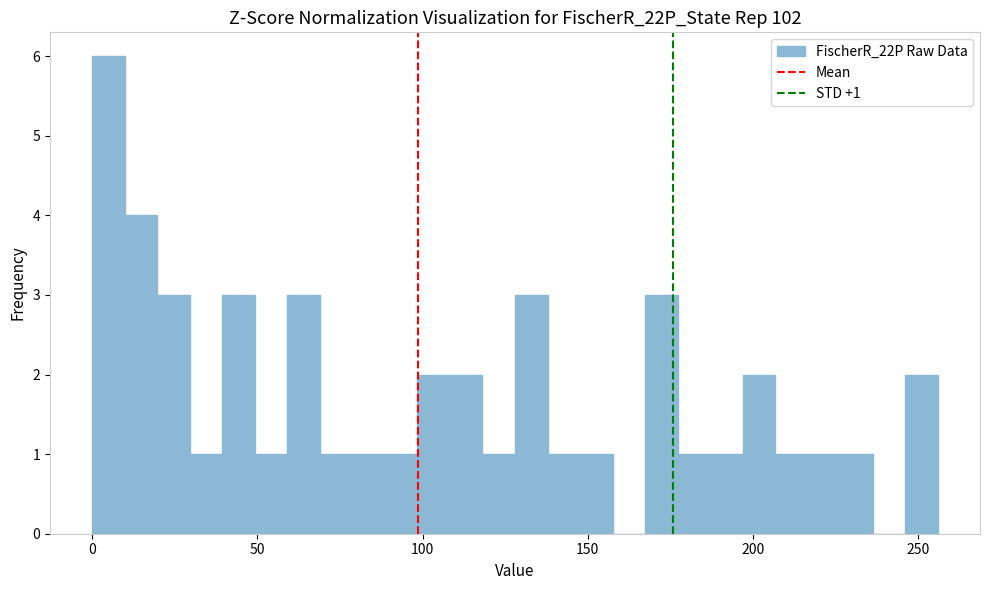

Around what value on the x-axis is the tallest bar? Give the approximate position of its centre, as read against the axis.

5